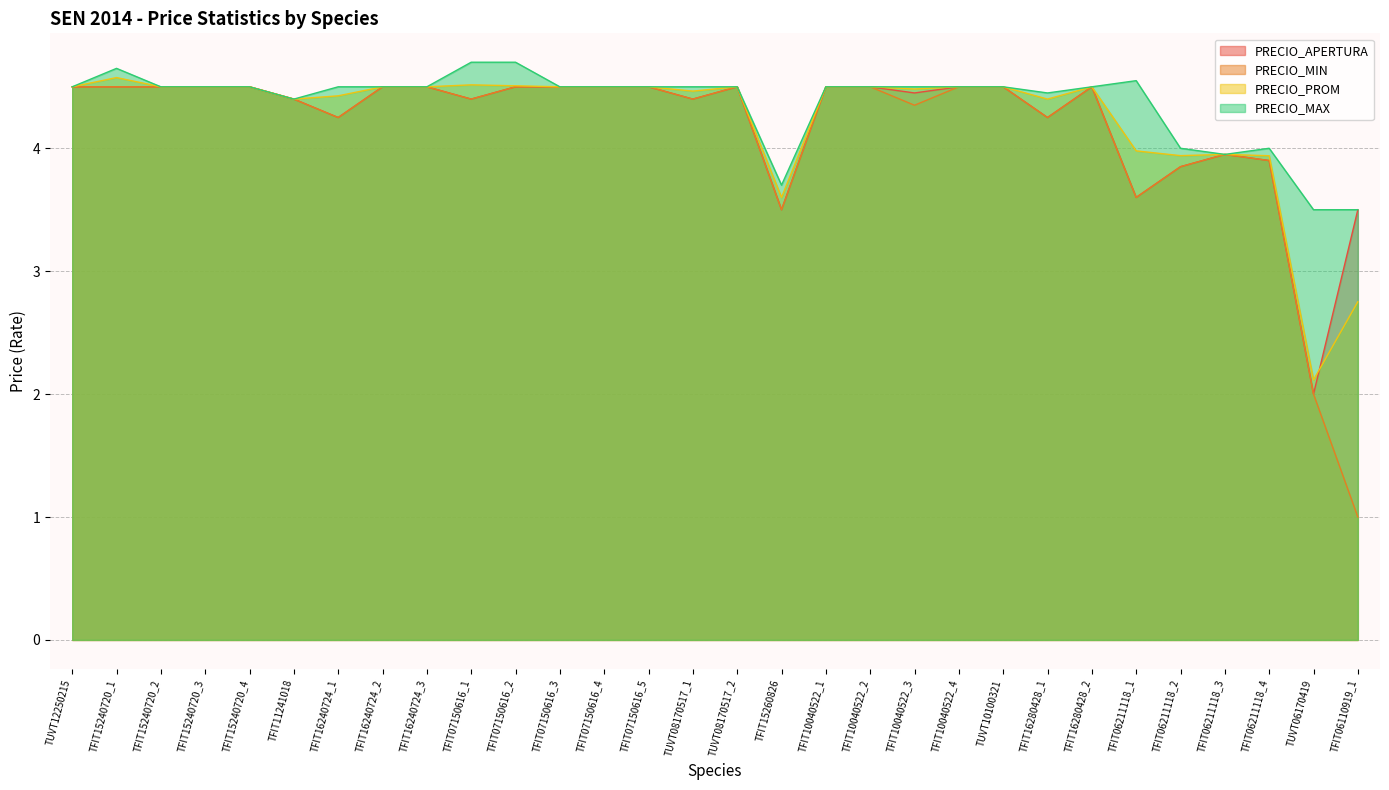

Which label corresponds to the smallest value in the chart?

TFIT06110919_1